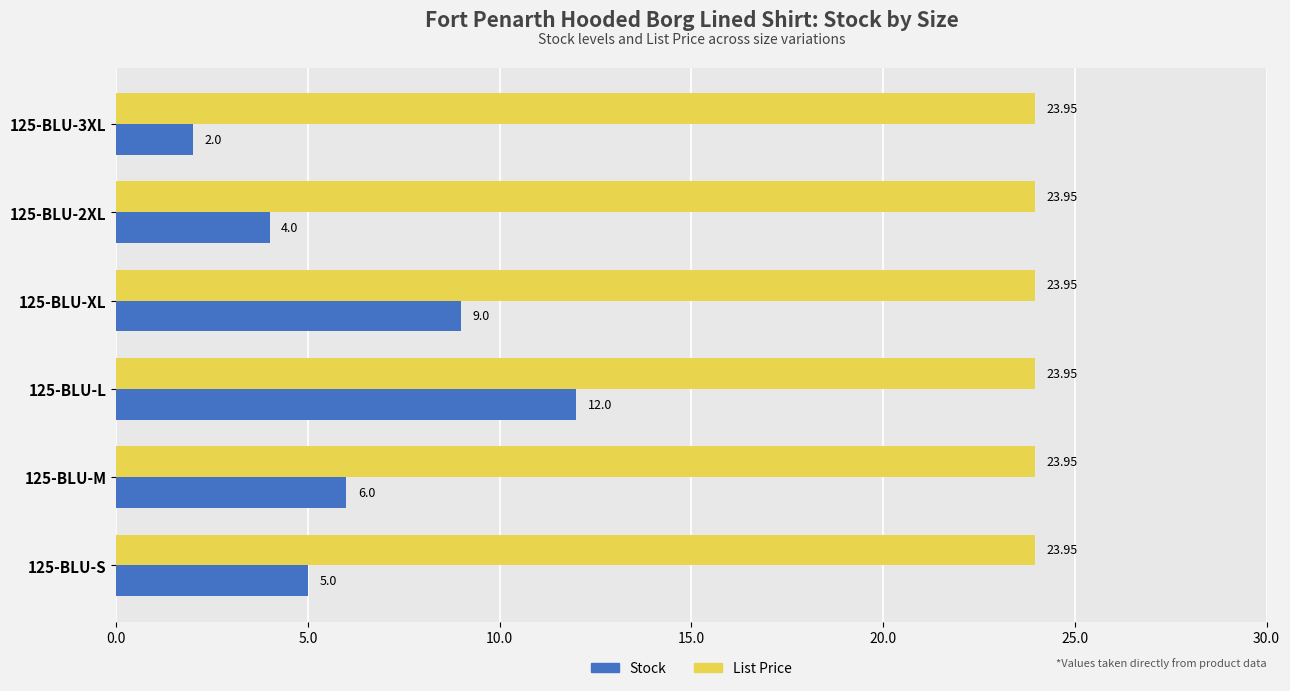

Is the value of Stock at 125-BLU-S greater than the value of List Price at 125-BLU-XL?

No